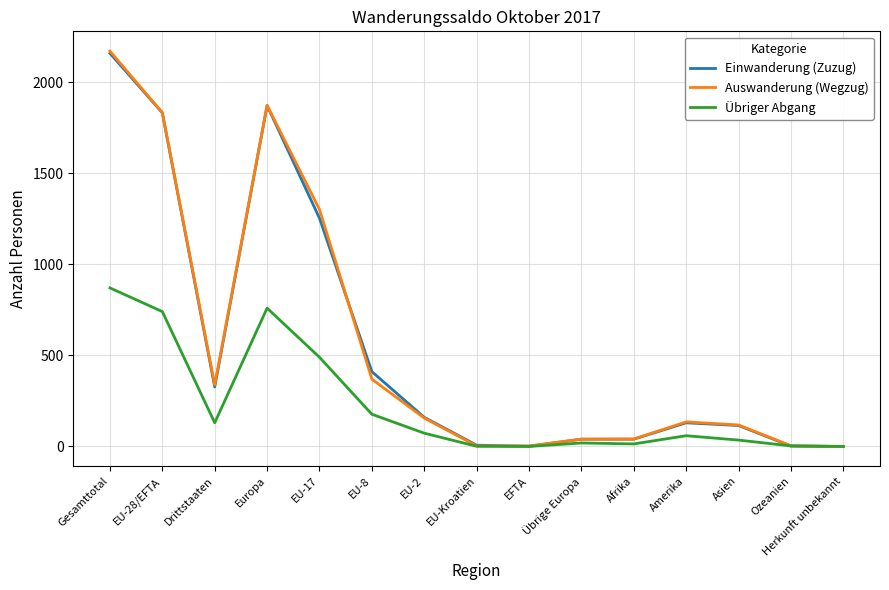

How many lines are shown in the chart?

3